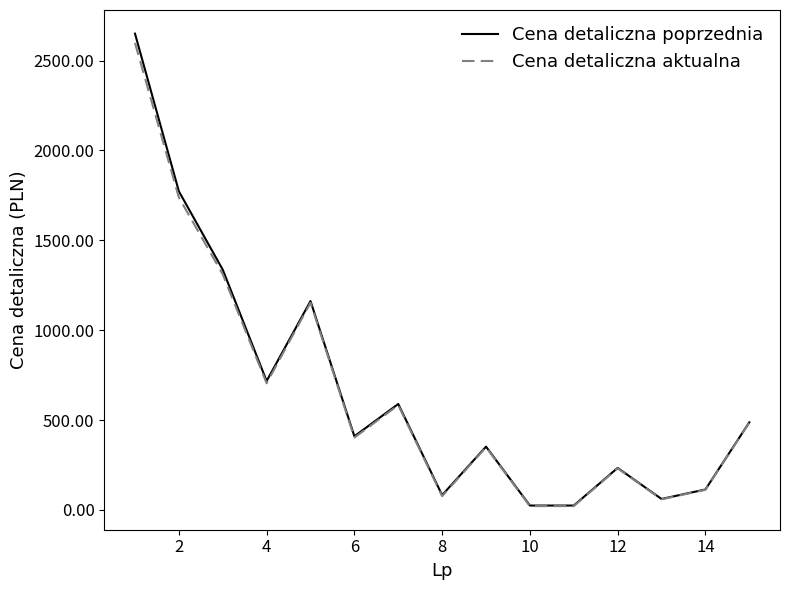

Which series has the largest range (max minus min)?

Cena detaliczna poprzednia